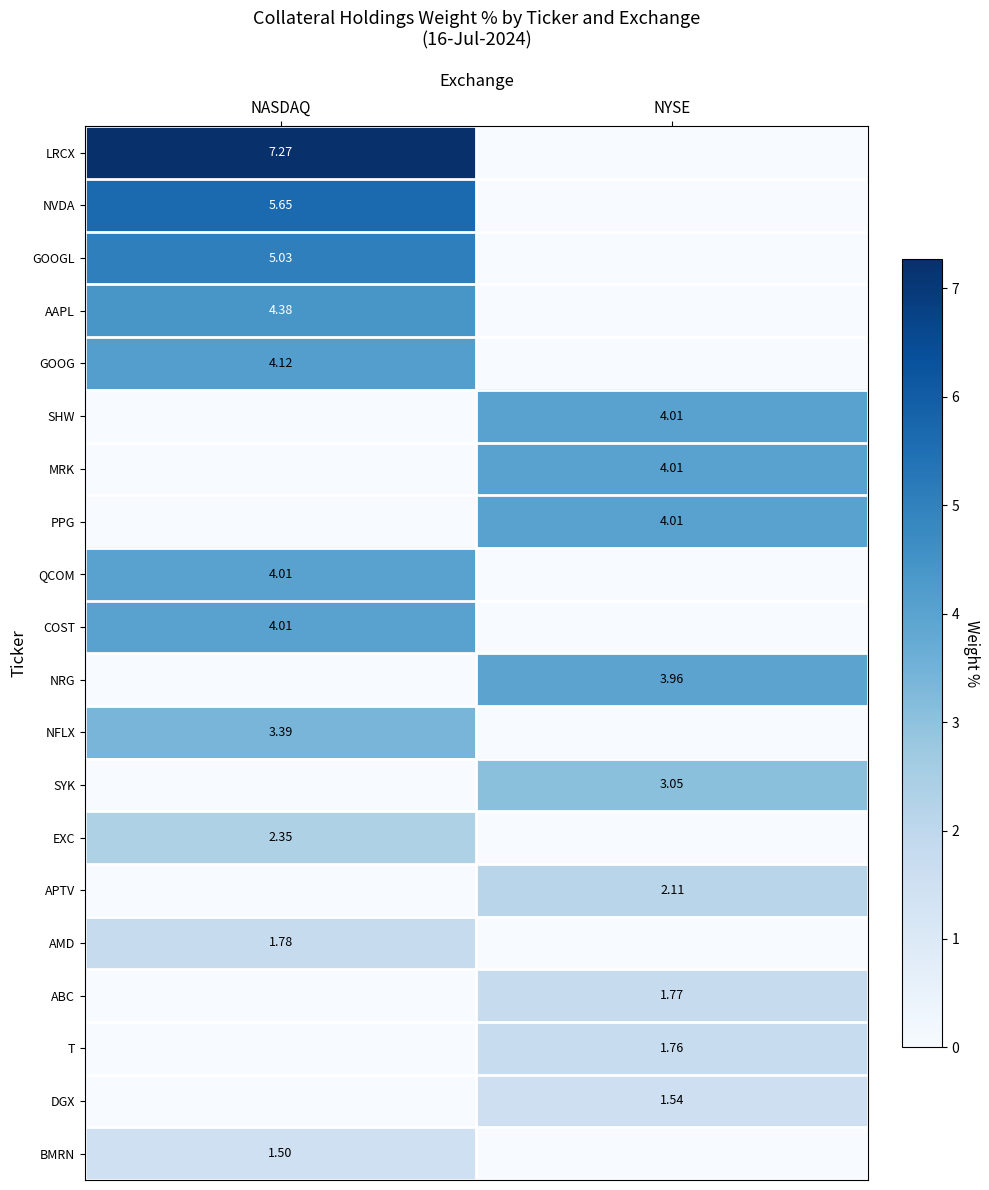

Rank the categories by NRG value from highest to lowest.

NYSE, NASDAQ